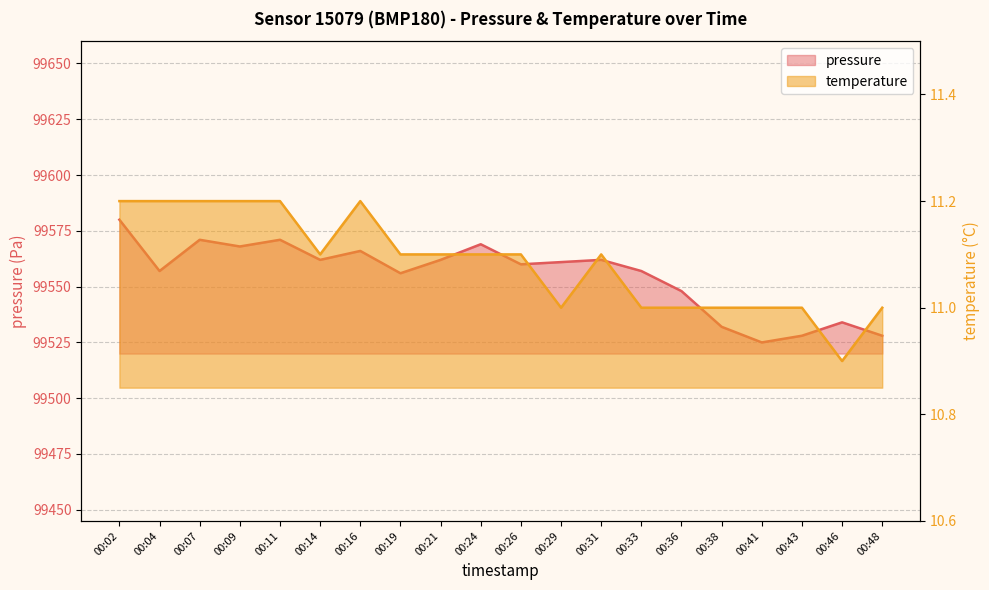

Reading right to left, extract all data points from this chart.

pressure: 00:48=99528.0	00:46=99534.0	00:43=99528.0	00:41=99525.0	00:38=99532.0	00:36=99548.0	00:33=99557.0	00:31=99562.0	00:29=99561.0	00:26=99560.0	00:24=99569.0	00:21=99562.0	00:19=99556.0	00:16=99566.0	00:14=99562.0	00:11=99571.0	00:09=99568.0	00:07=99571.0	00:04=99557.0	00:02=99580.0
temperature: 00:48=11.0	00:46=10.9	00:43=11.0	00:41=11.0	00:38=11.0	00:36=11.0	00:33=11.0	00:31=11.1	00:29=11.0	00:26=11.1	00:24=11.1	00:21=11.1	00:19=11.1	00:16=11.2	00:14=11.1	00:11=11.2	00:09=11.2	00:07=11.2	00:04=11.2	00:02=11.2